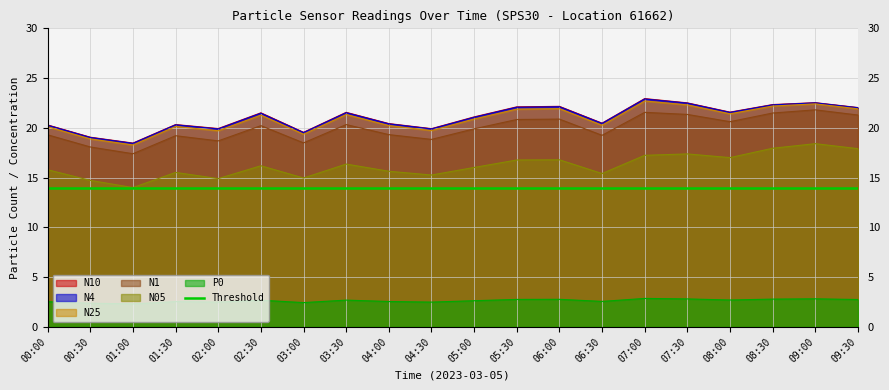

What is the label of the 20th point from the right?

00:00